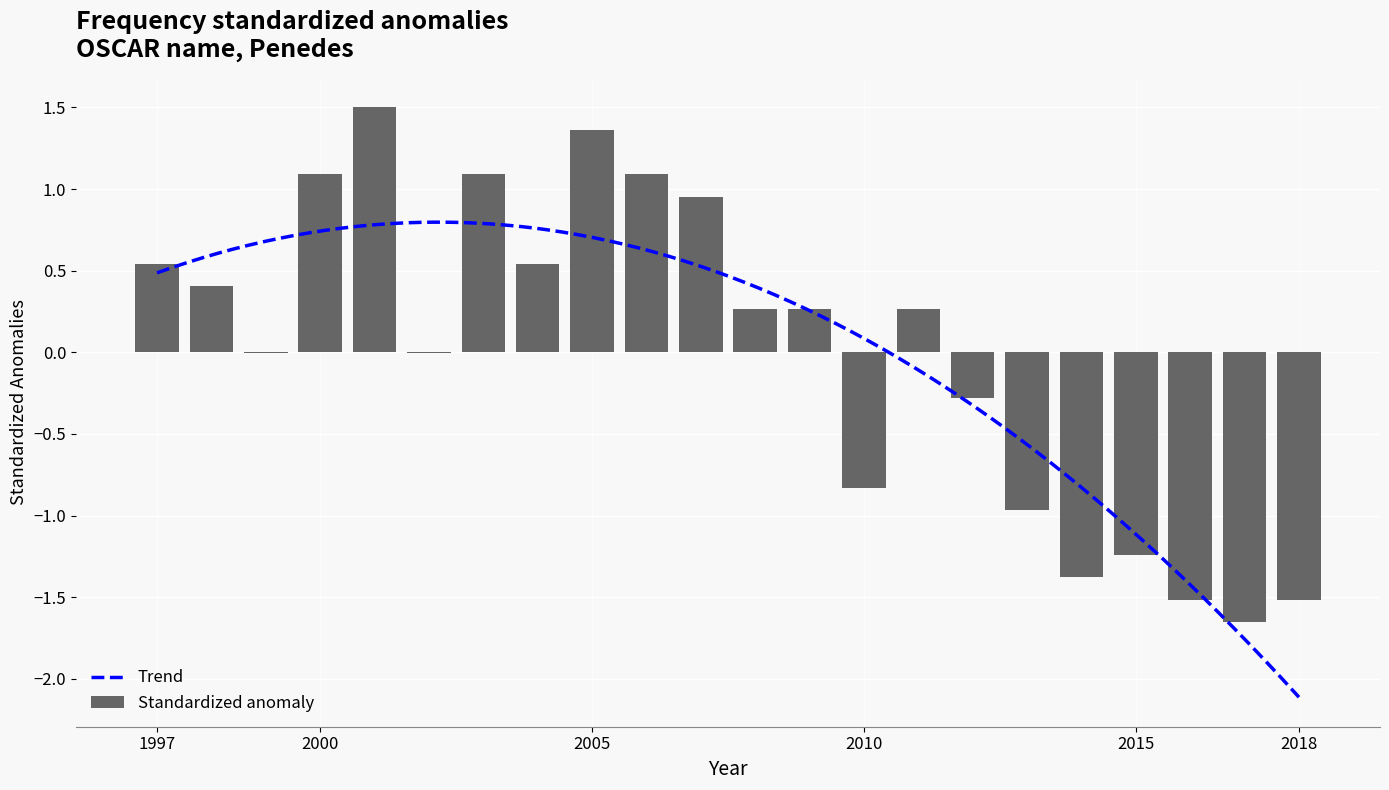

List the labels in order of value, largest first.

2001, 2005, 2000, 2003, 2006, 2007, 1997, 2004, 1998, 2008, 2009, 2011, 1999, 2002, 2012, 2010, 2013, 2015, 2014, 2016, 2018, 2017